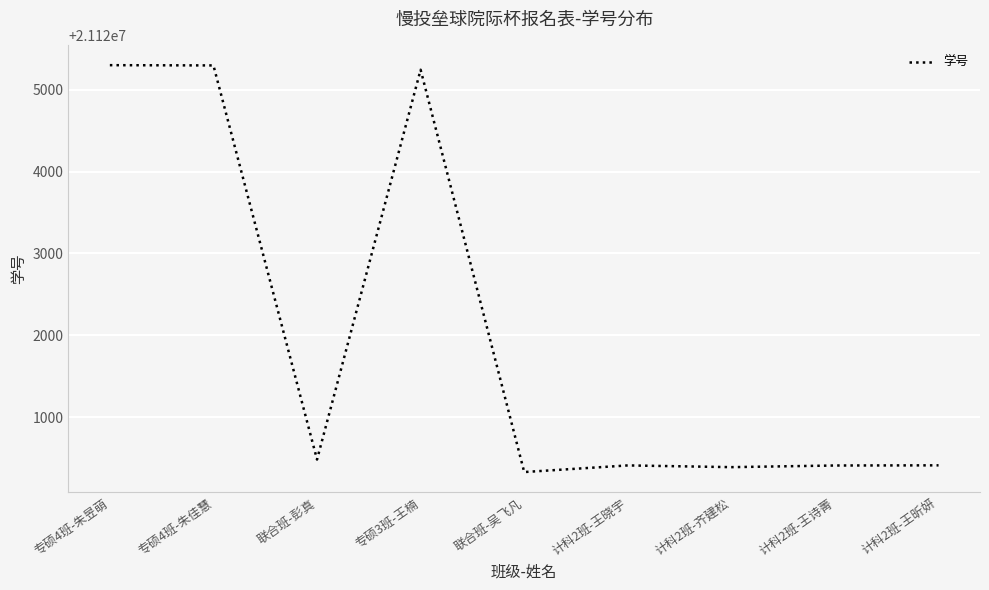

Is this an area chart (filled region under the line)?

No